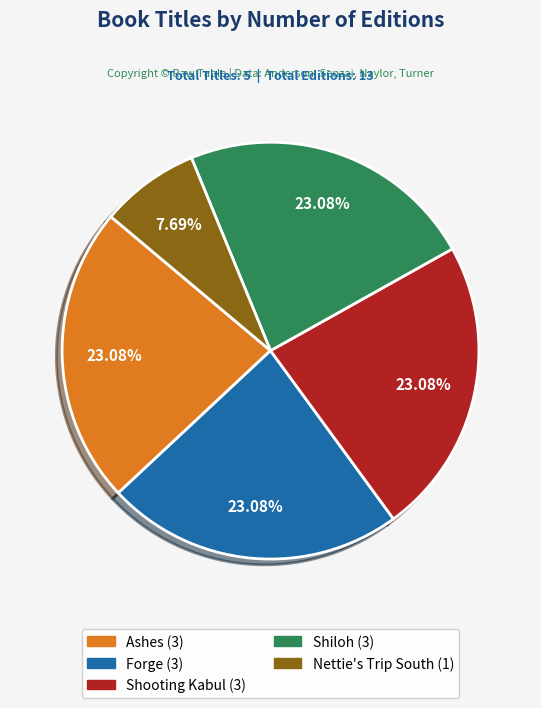

Does any single category account for the majority?

No